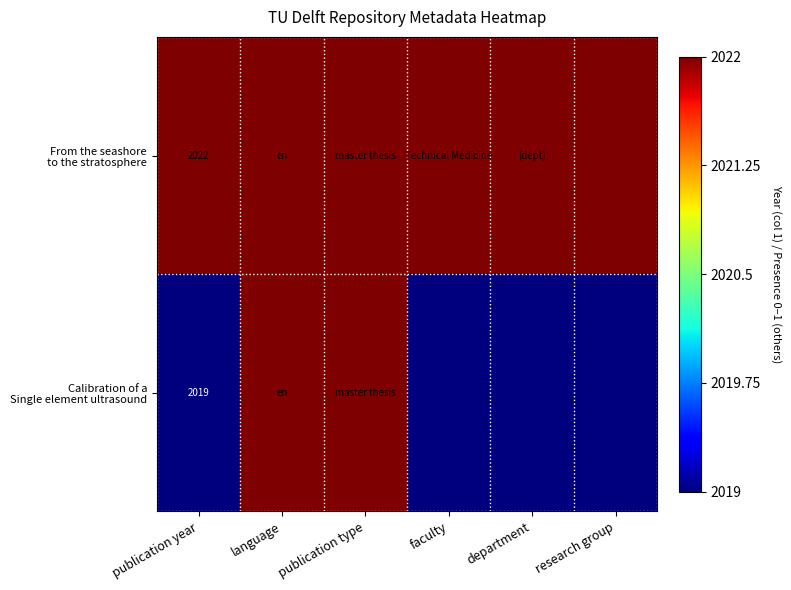

Between publication year and faculty, which is larger?

publication year